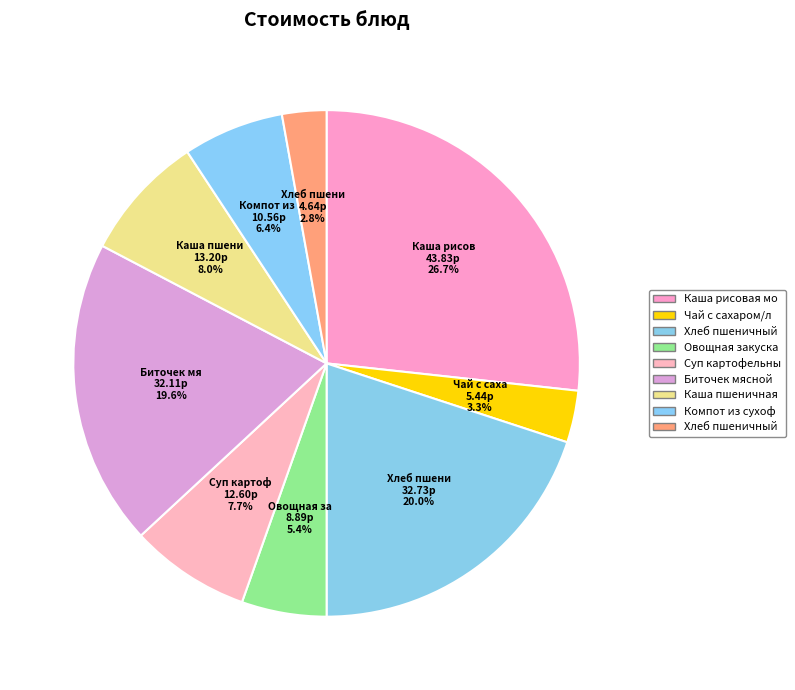

Which slice is the largest?

Каша рисовая молочная